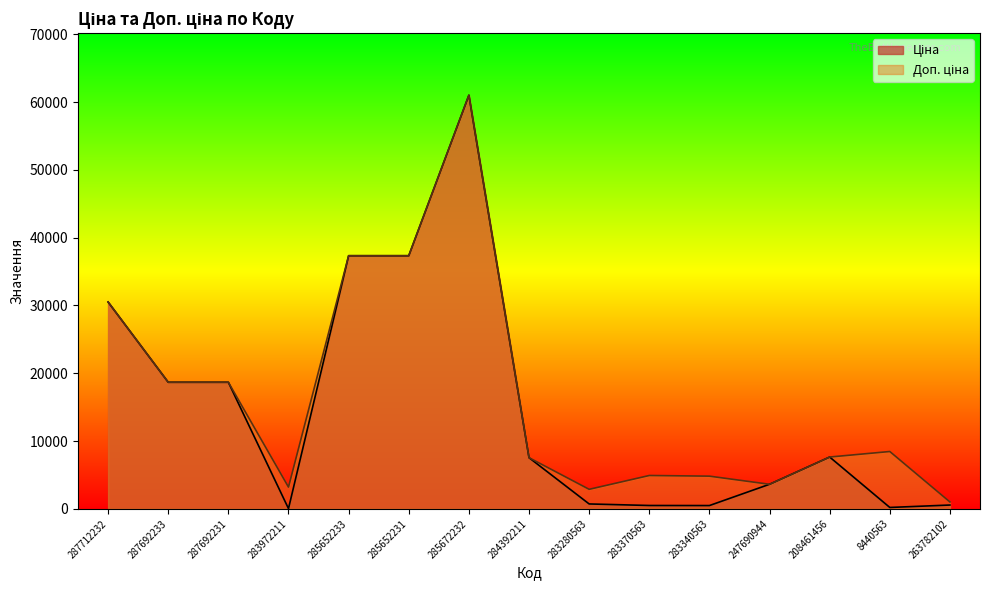

Count the number of categories in the chart.

15